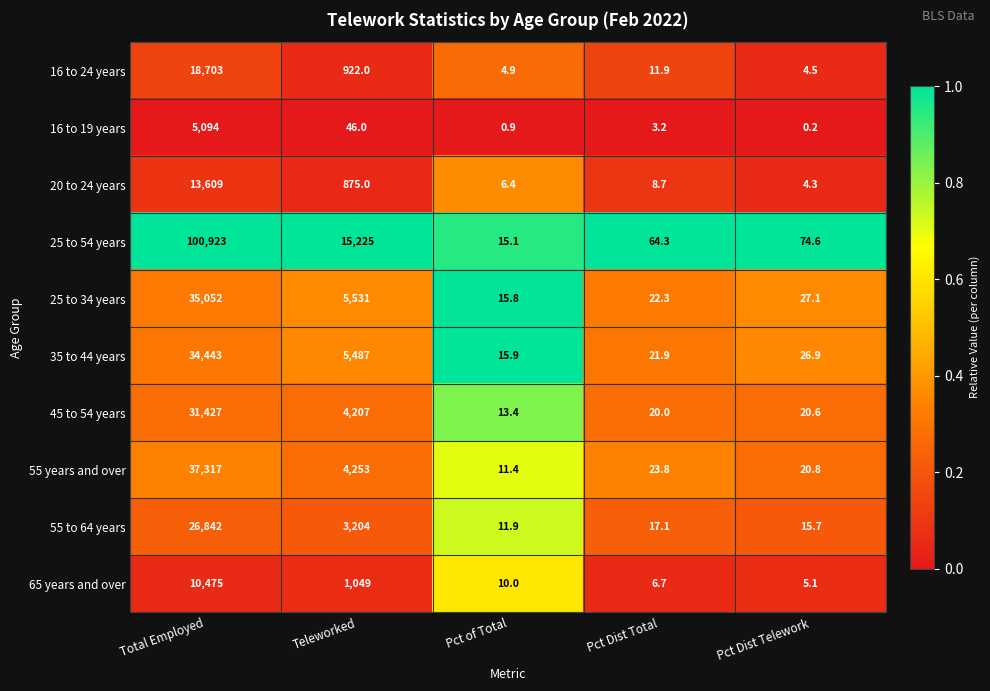

True or false: 55 to 64 years has a value of 1286.6 at Teleworked.

False